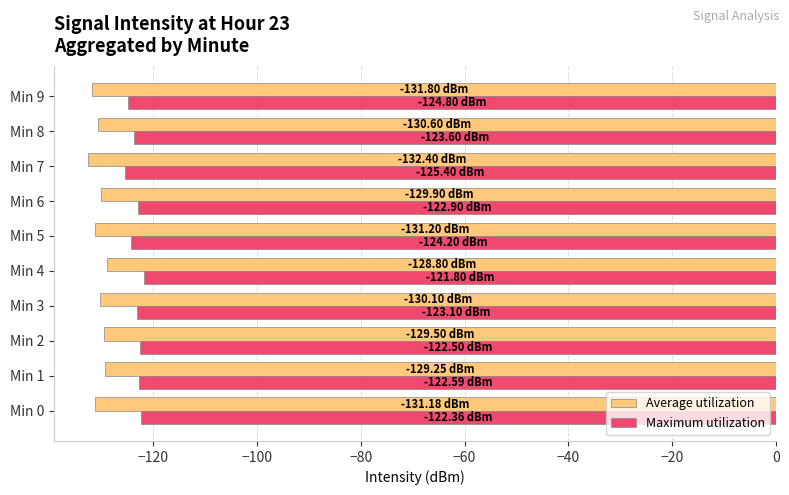

What is the lowest value of the Average utilization series?

-132.4